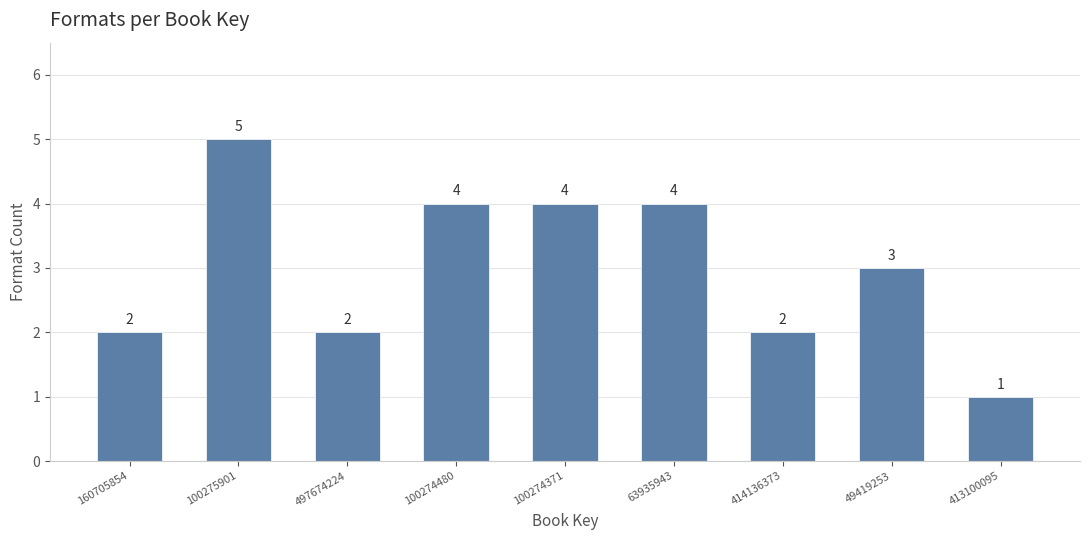

Reading right to left, transcribe all the data shown in this chart.

413100095=1	49419253=3	414136373=2	63935943=4	100274371=4	100274480=4	497674224=2	100275901=5	160705854=2